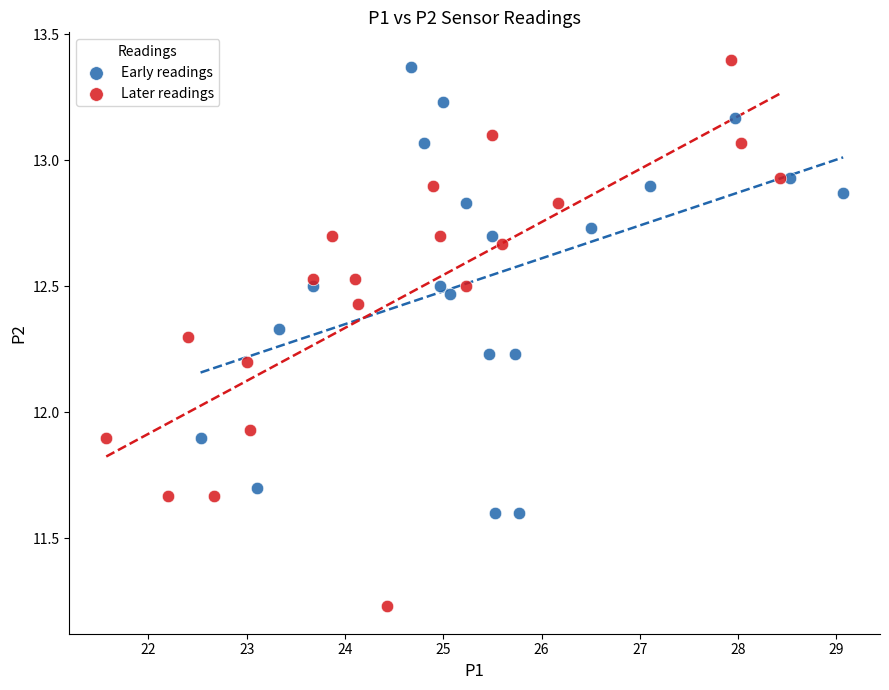

Which series reaches the maximum Y coordinate?

Later readings